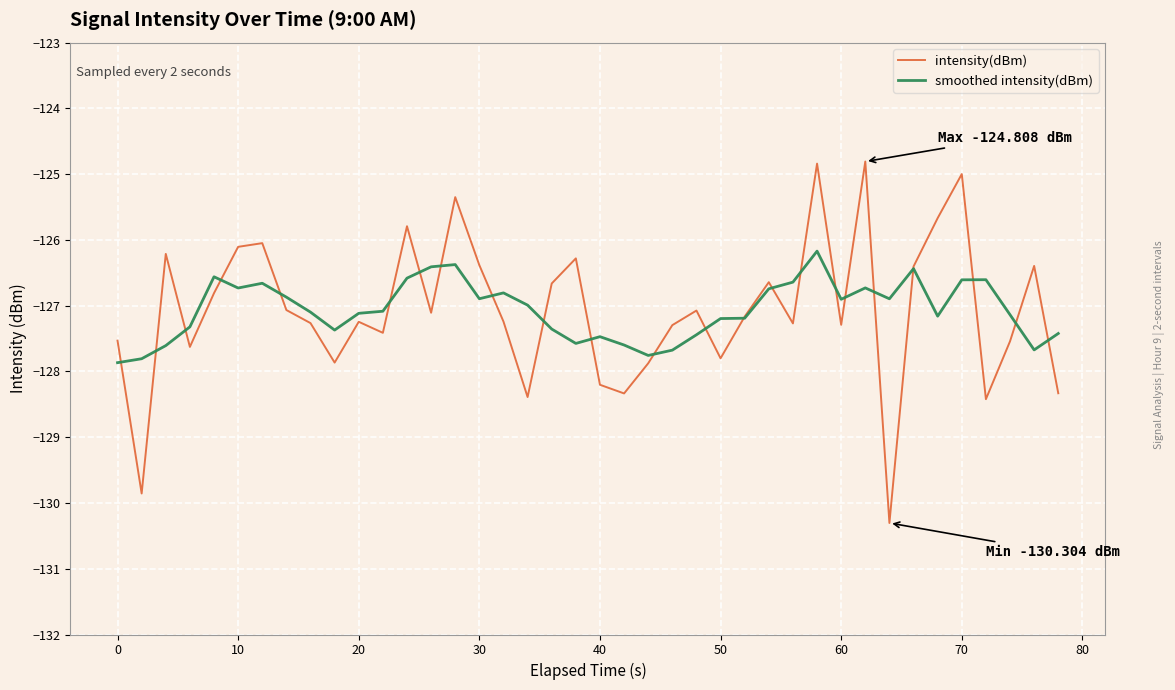

Rank the series by their maximum value, from lowest to highest.

smoothed intensity(dBm), intensity(dBm)